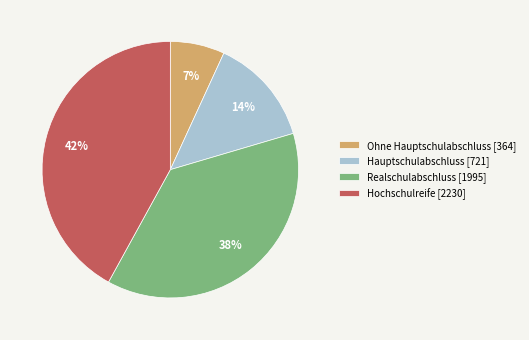

What percentage is the Realschulabschluss [1995] slice, to the nearest percent?

38%